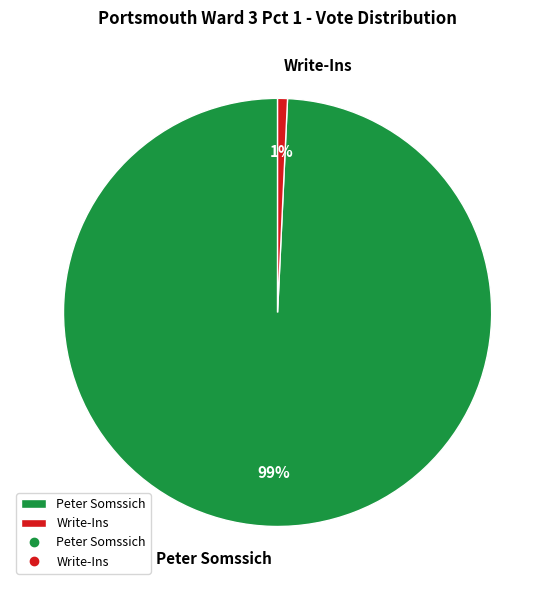

Which category accounts for the majority?

Peter Somssich